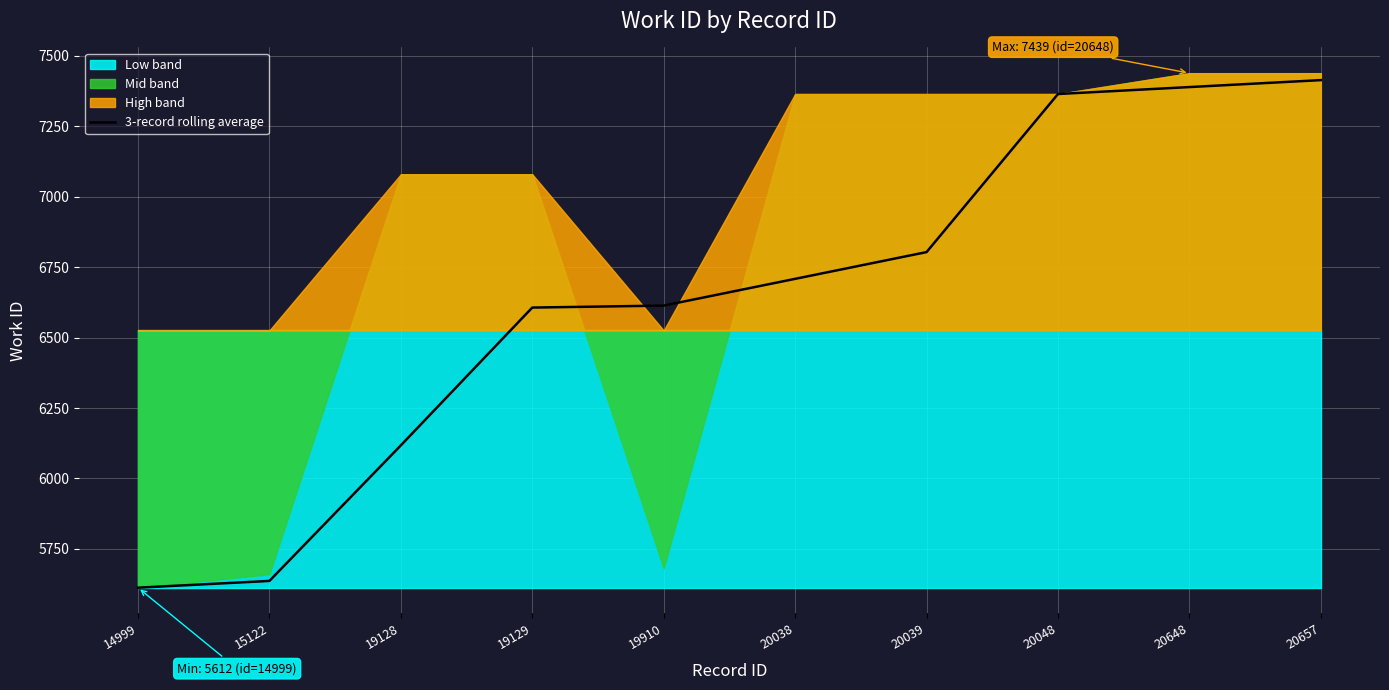

What is the lowest value of the 3-record rolling average series?

5612.0